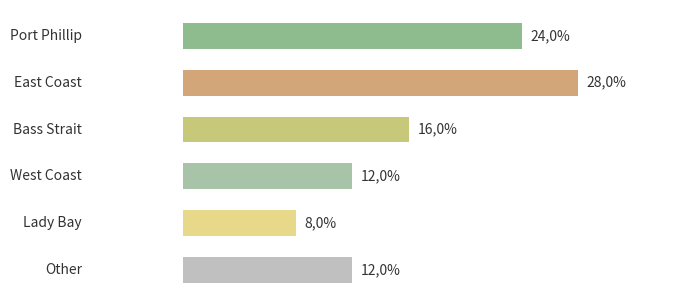

Count the number of categories in the chart.

6